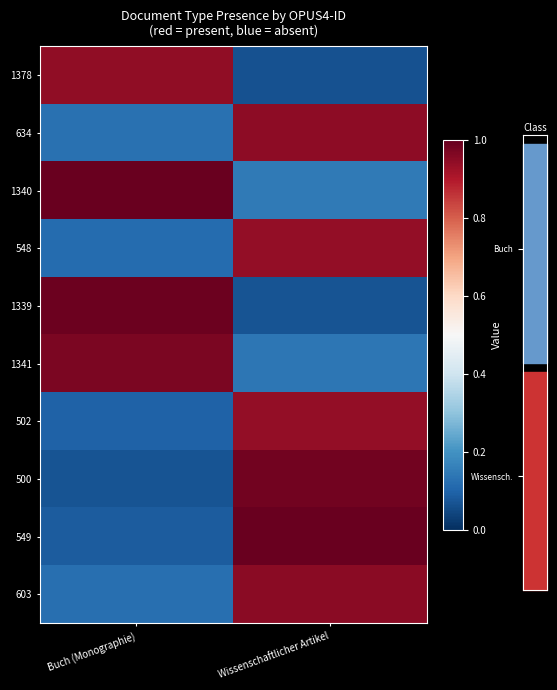

At Buch (Monographie), list the series in order from smallest to largest.

500, 549, 502, 548, 603, 634, 1378, 1341, 1339, 1340